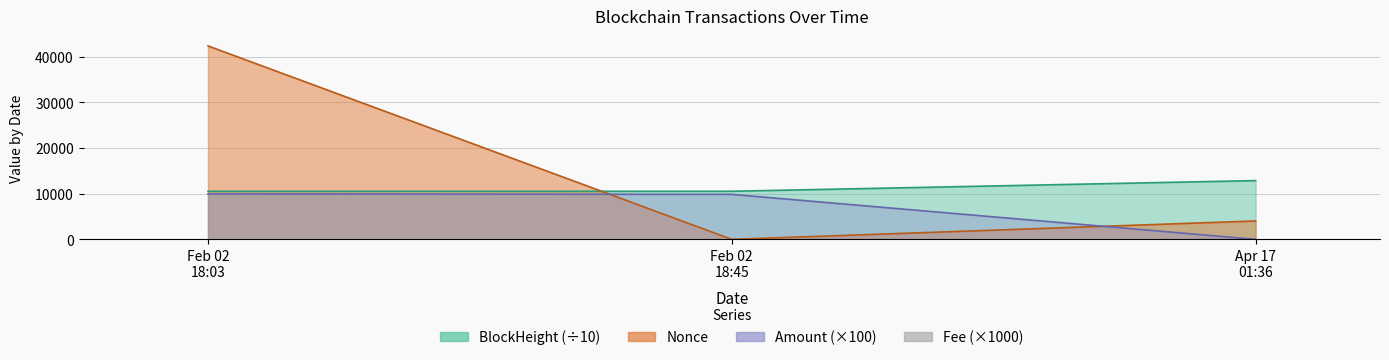

The value at Apr 17
01:36 is 3. True or false?

False